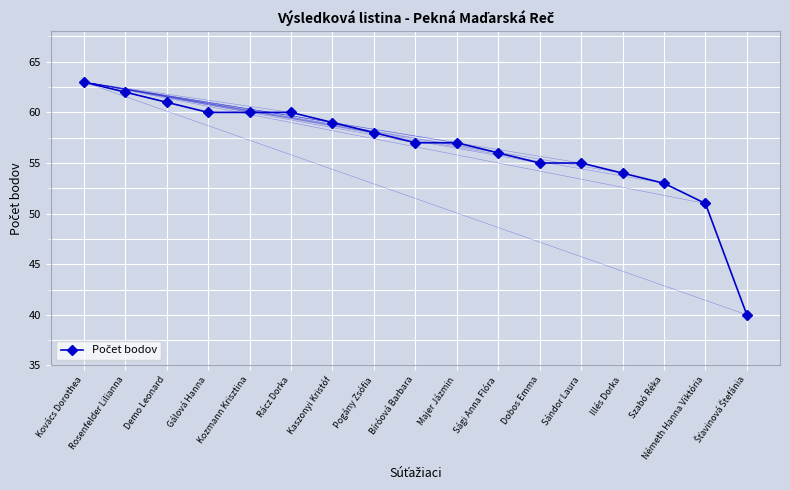

What position from the right is Bíróová Barbara?

9